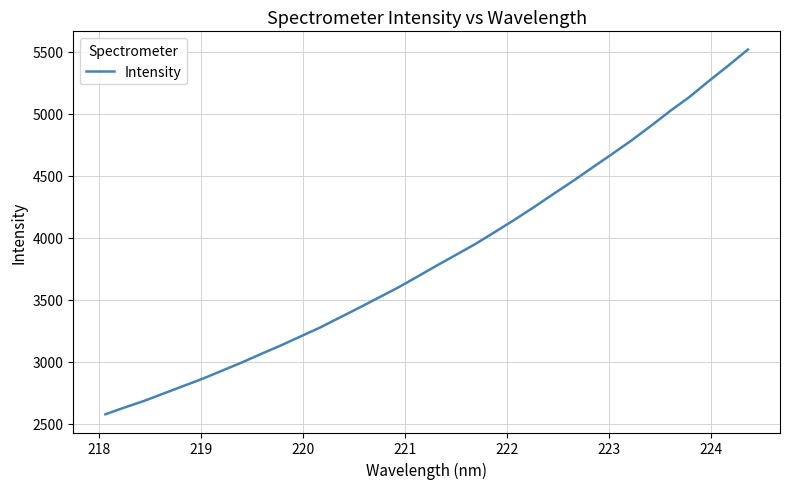

What is the smallest value displayed?

2576.8